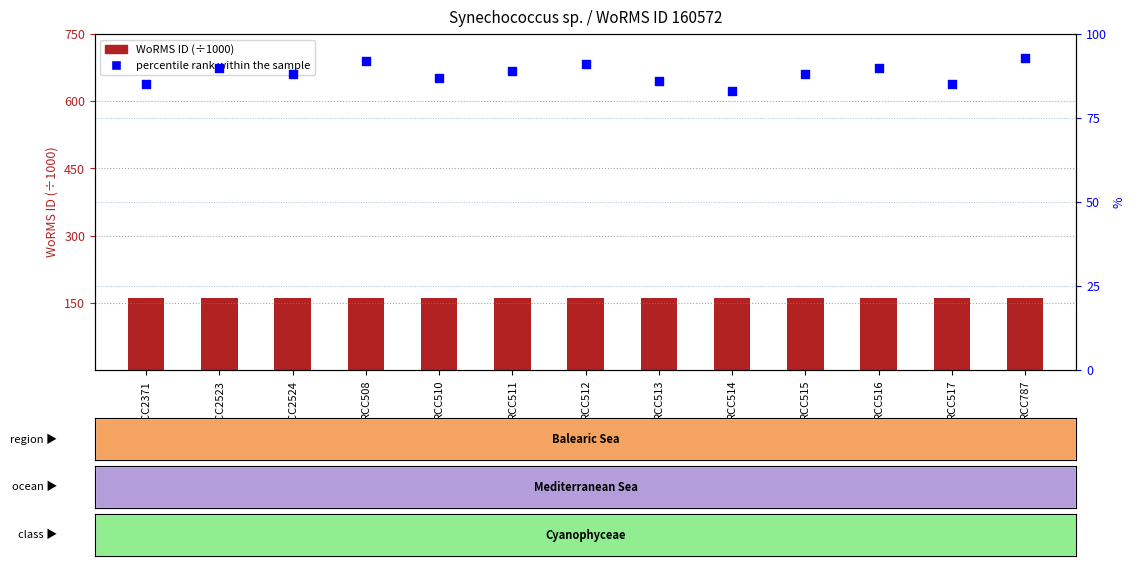

What are all the series names shown in the legend?

WoRMS ID (÷1000), percentile rank within the sample